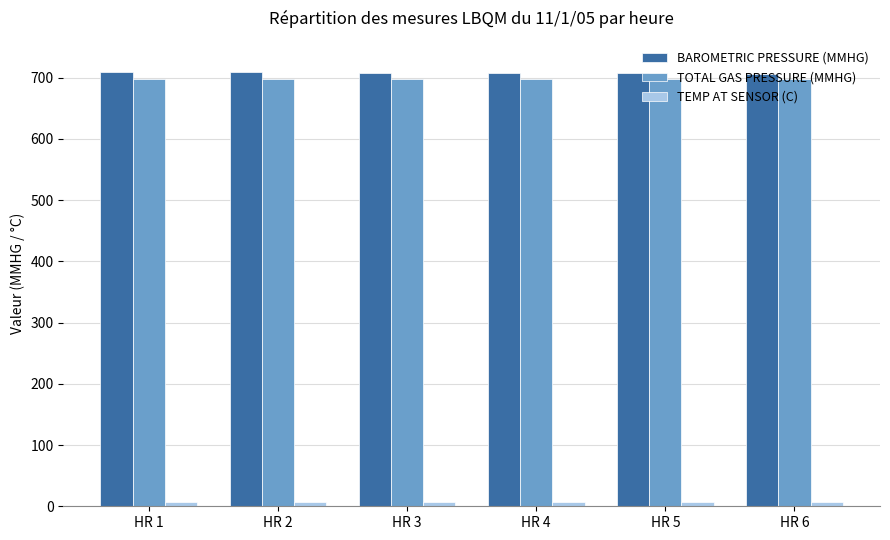

What is the minimum value shown in the chart?

7.2